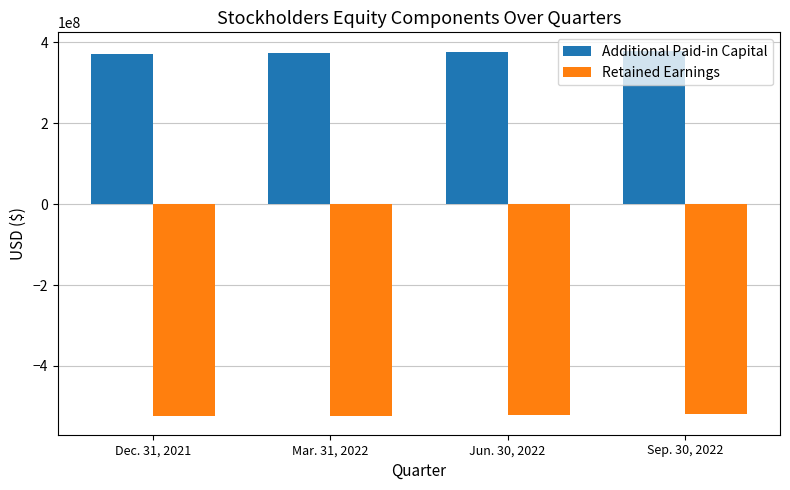

What is the smallest value displayed?

-524800000